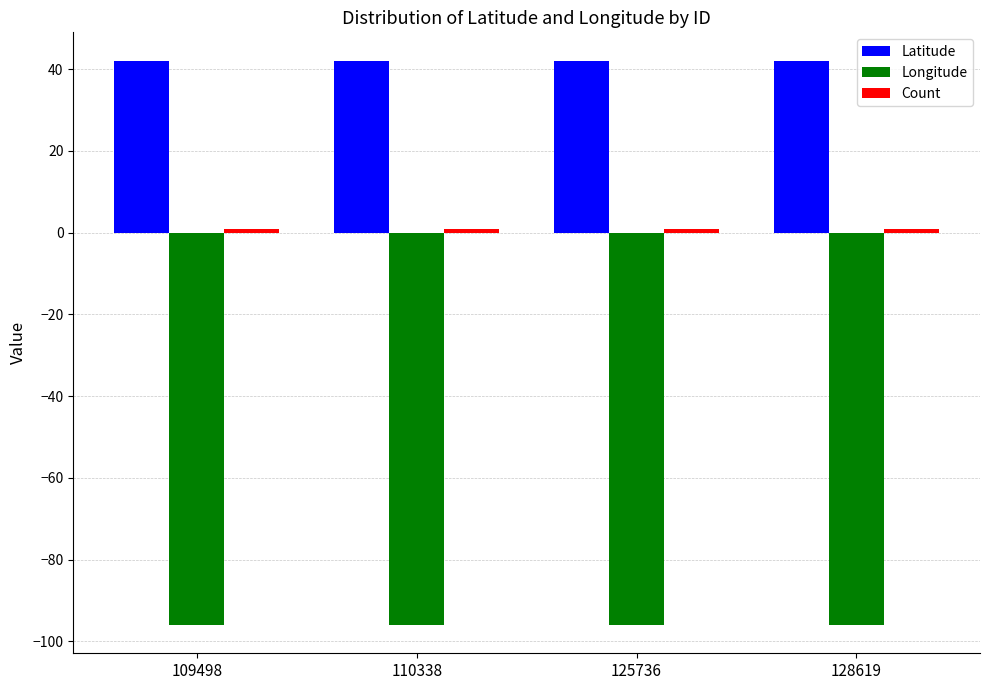

What is the smallest value displayed?

-96.0